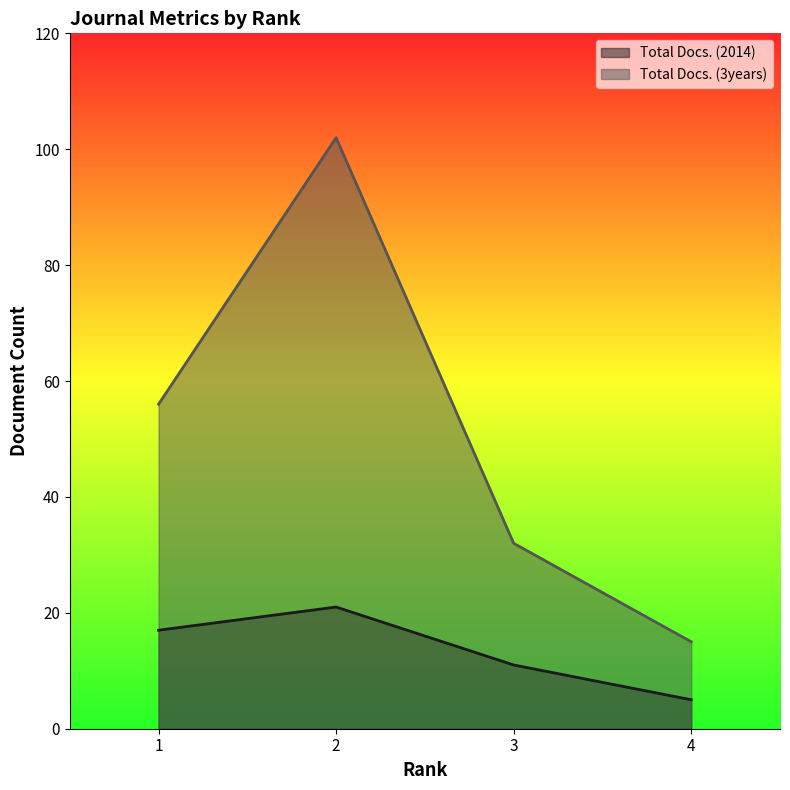

Reading right to left, extract all data points from this chart.

Total Docs. (2014): 5	11	21	17
Total Docs. (3years): 15	32	102	56